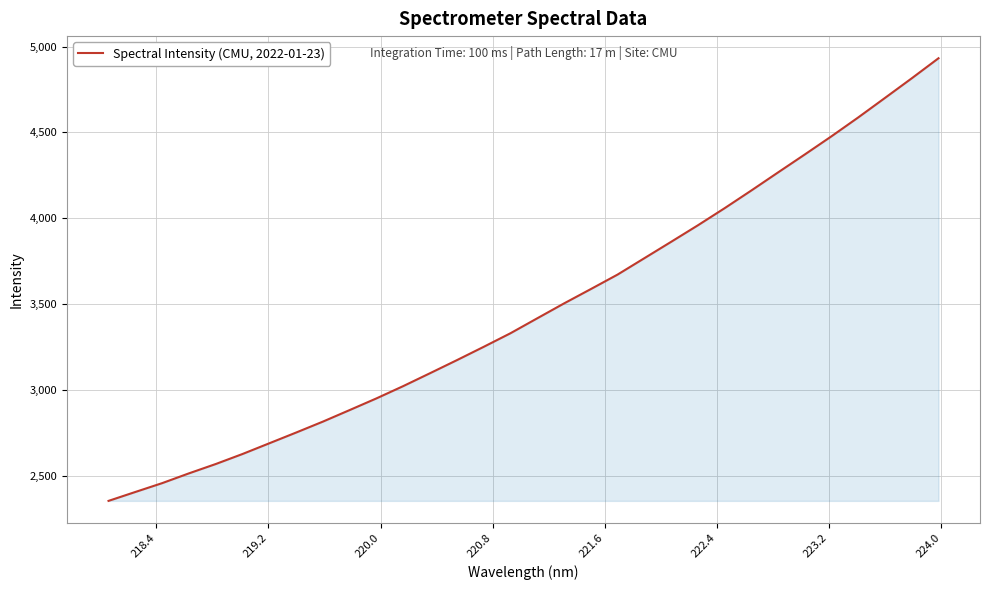

What is the difference between the maximum and minimum values?

2578.9